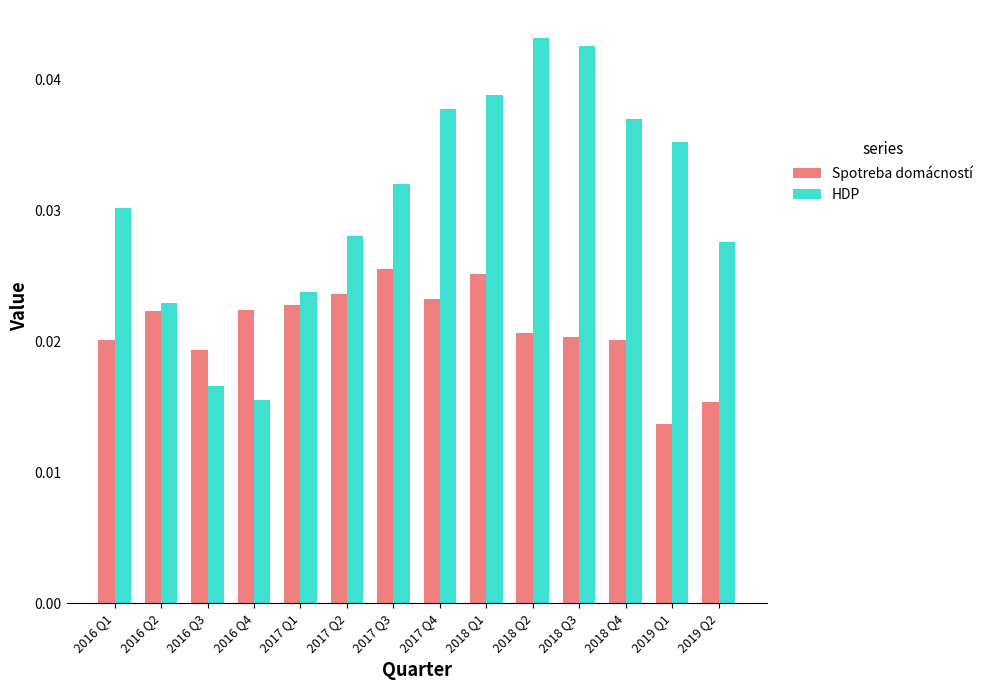

Which series has the widest spread of values?

HDP